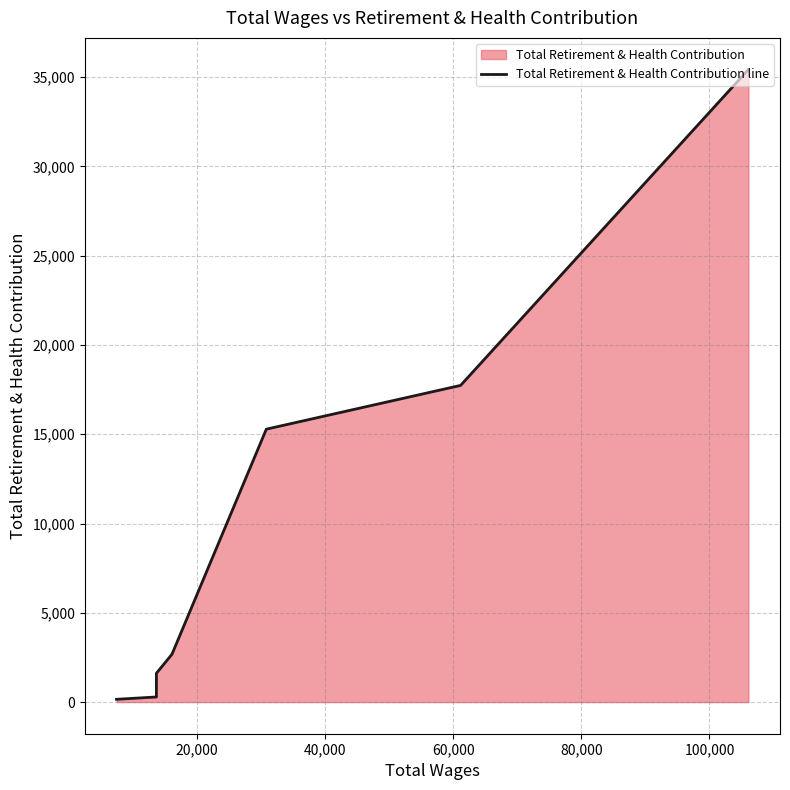

True or false: the data has more than 1 interior local peaks.

False